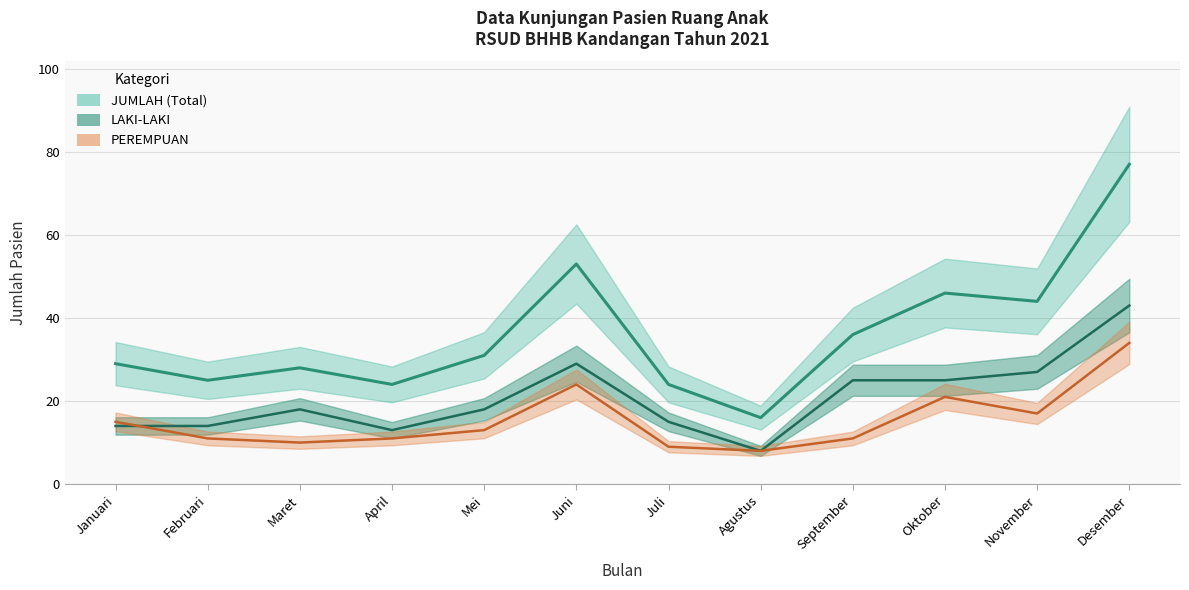

The PEREMPUAN series shows 16 at Februari. True or false?

False